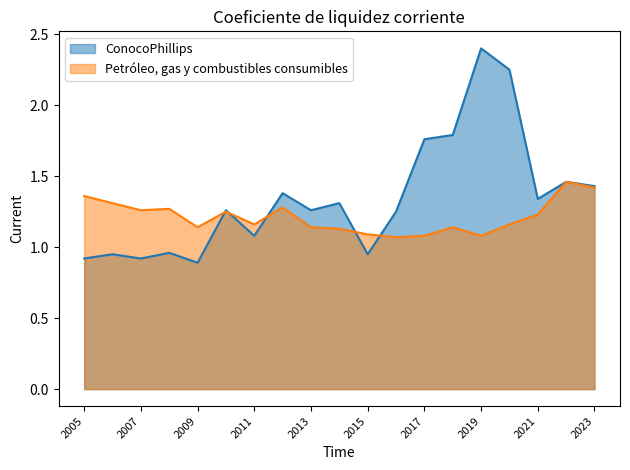

Which series ends up on top after the final intersection of Petróleo, gas y combustibles consumibles and ConocoPhillips?

ConocoPhillips